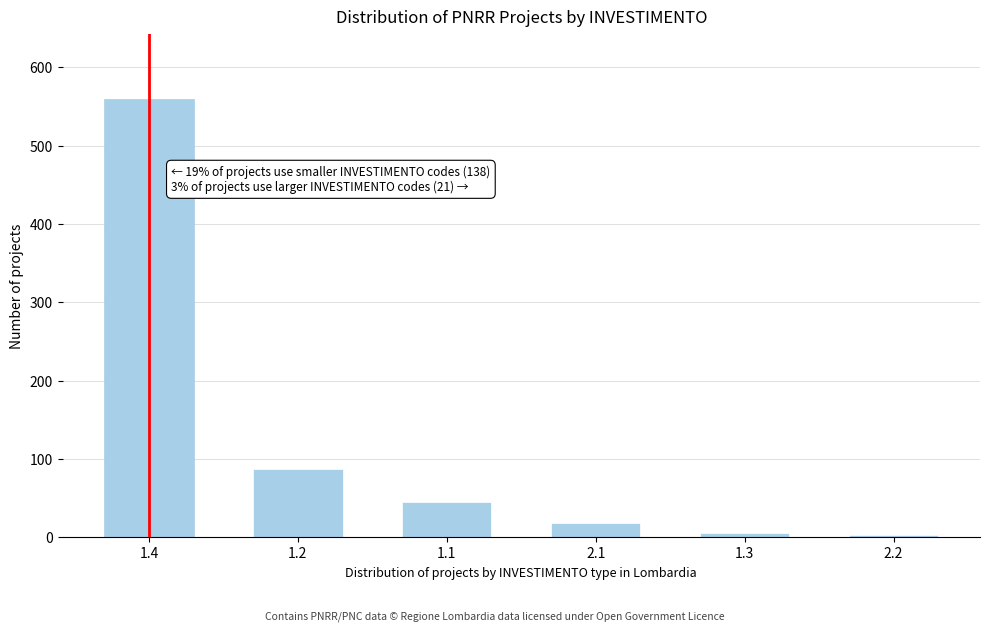

Reading left to right, what are all the values shown in this chart?

1.4=559	1.2=87	1.1=45	2.1=18	1.3=6	2.2=3